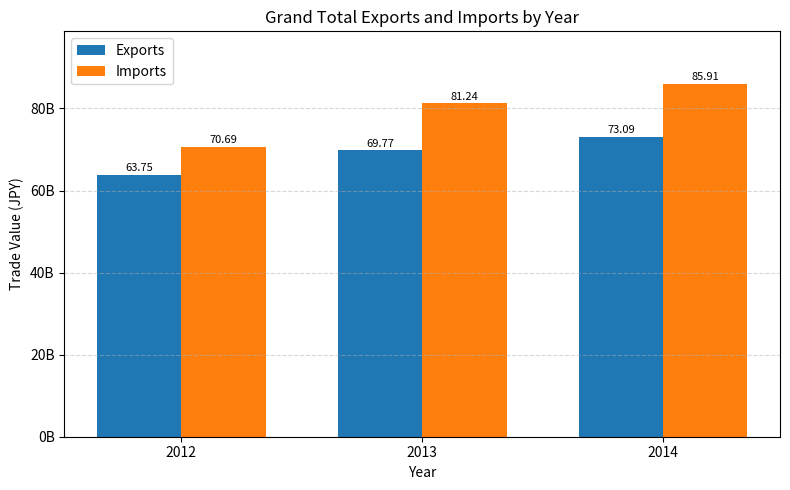

Is it true that Imports equals 70688631840 at 2012?

True